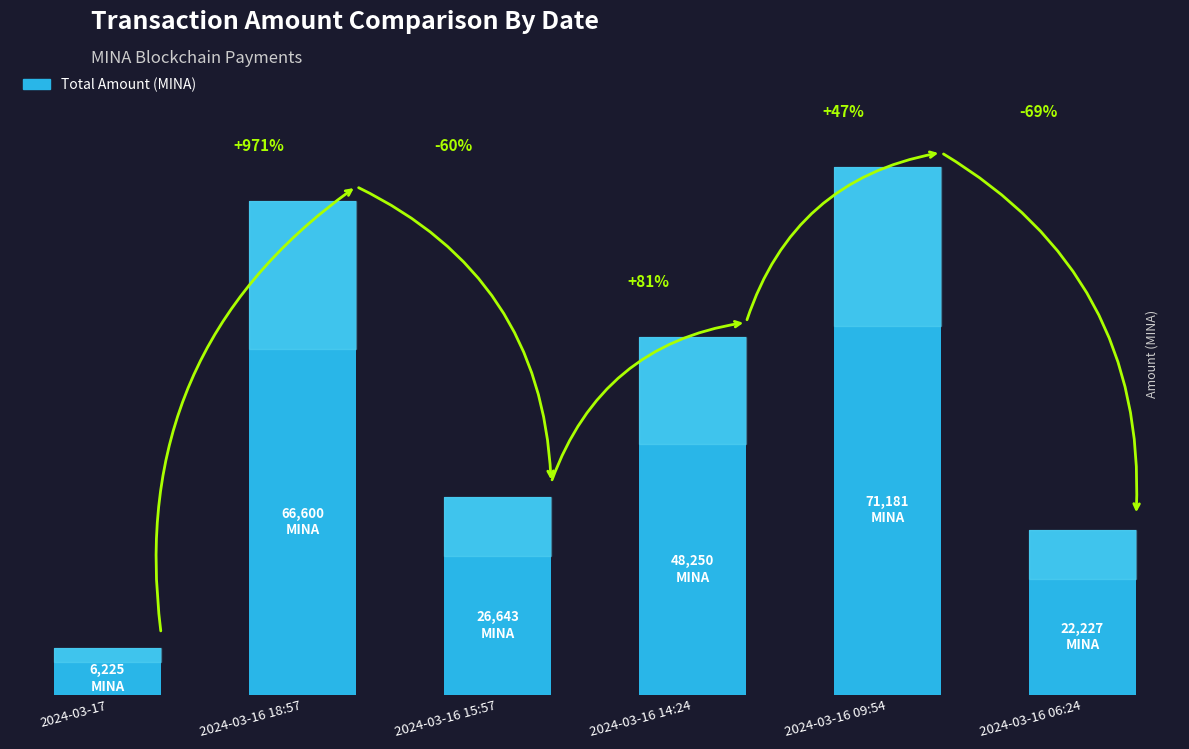

Are the bars horizontal?

No